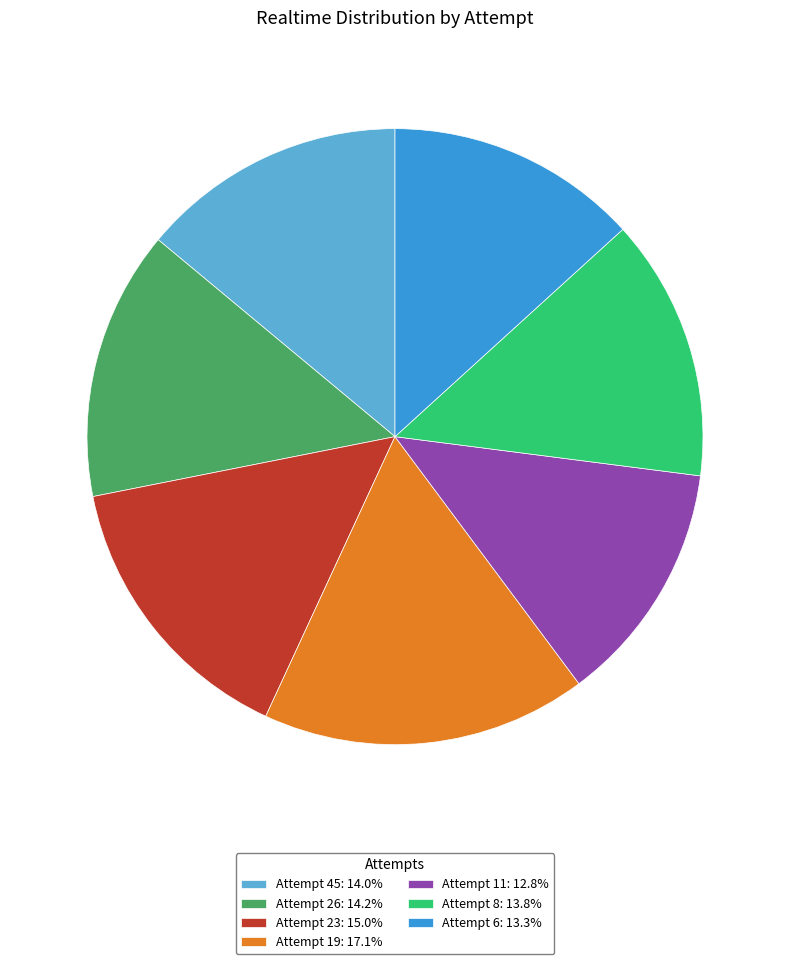

Does Attempt 19: 17.1% account for over 50% of the chart?

No